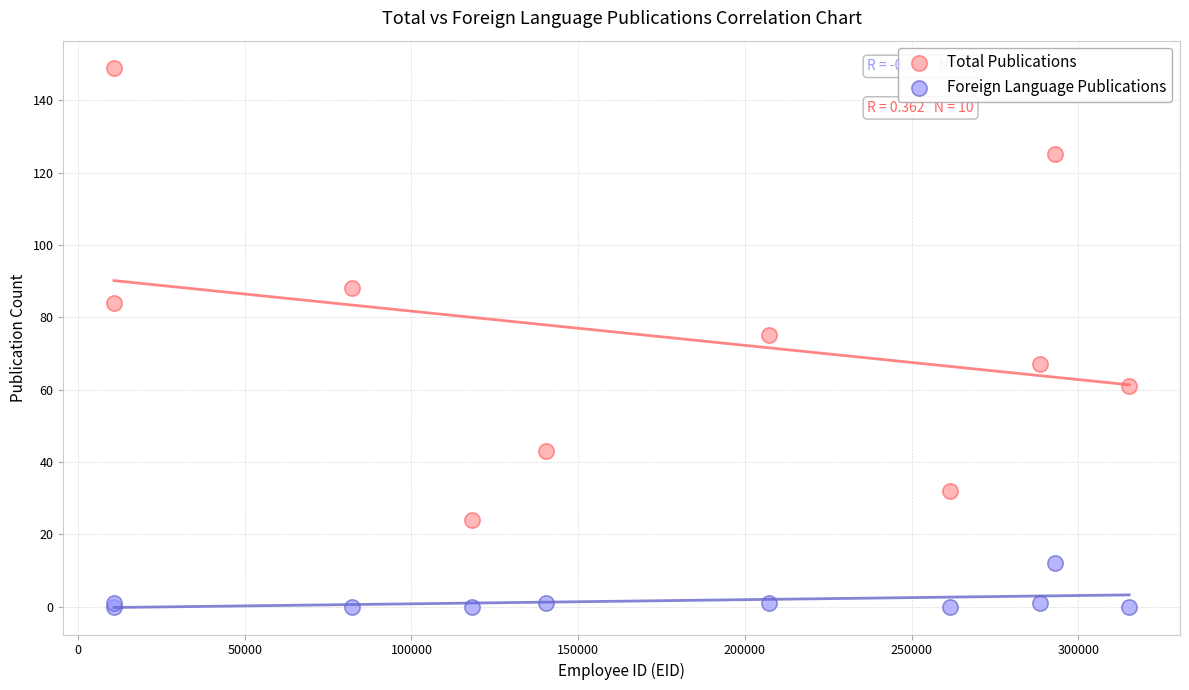

Which series contains the lowest Y value?

Foreign Language Publications